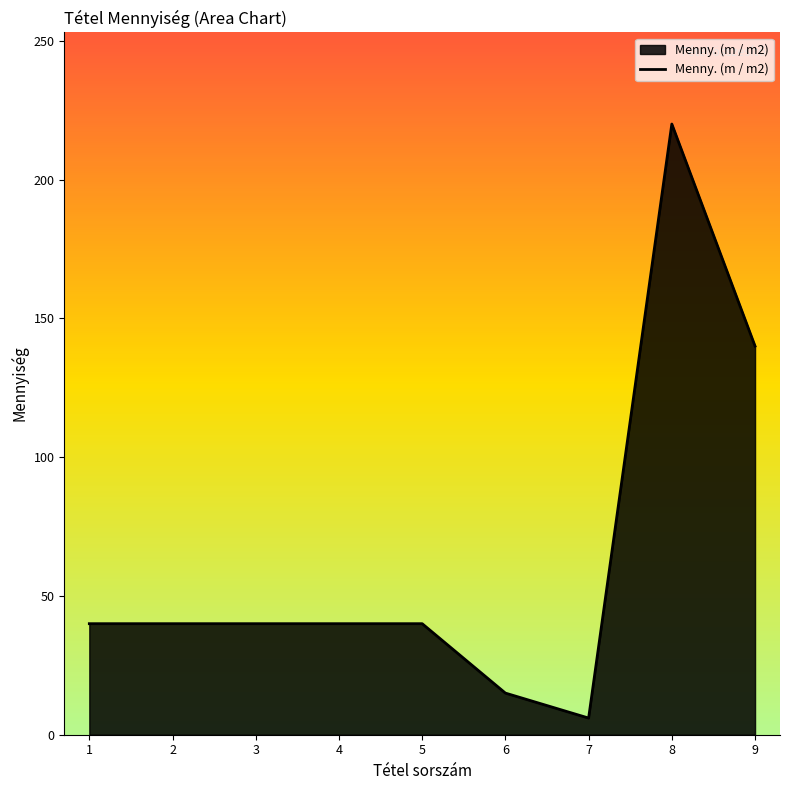

At which category does the chart reach its minimum across all series?

7